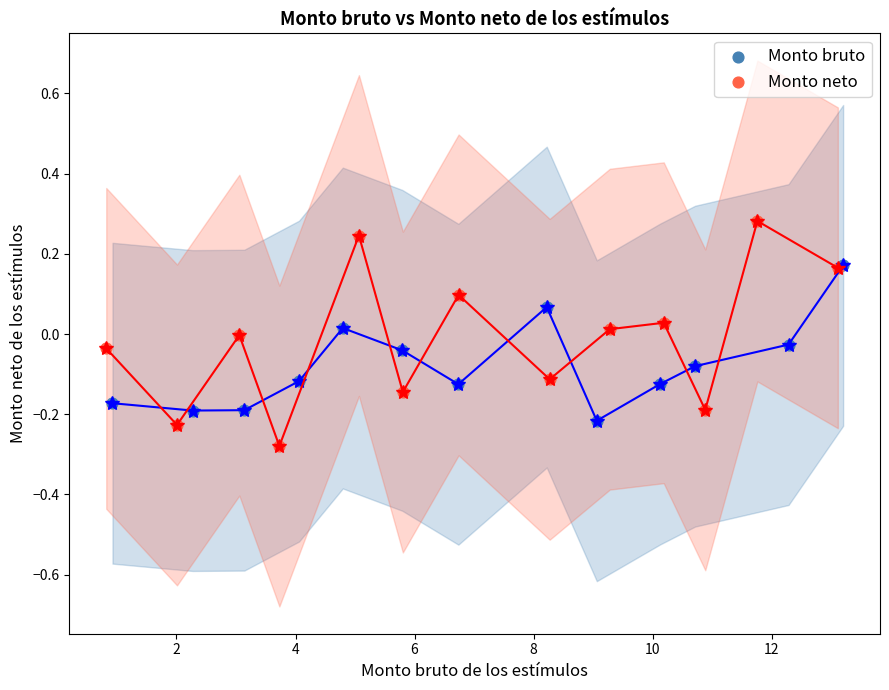

Which series has the widest spread of Y values?

Monto neto